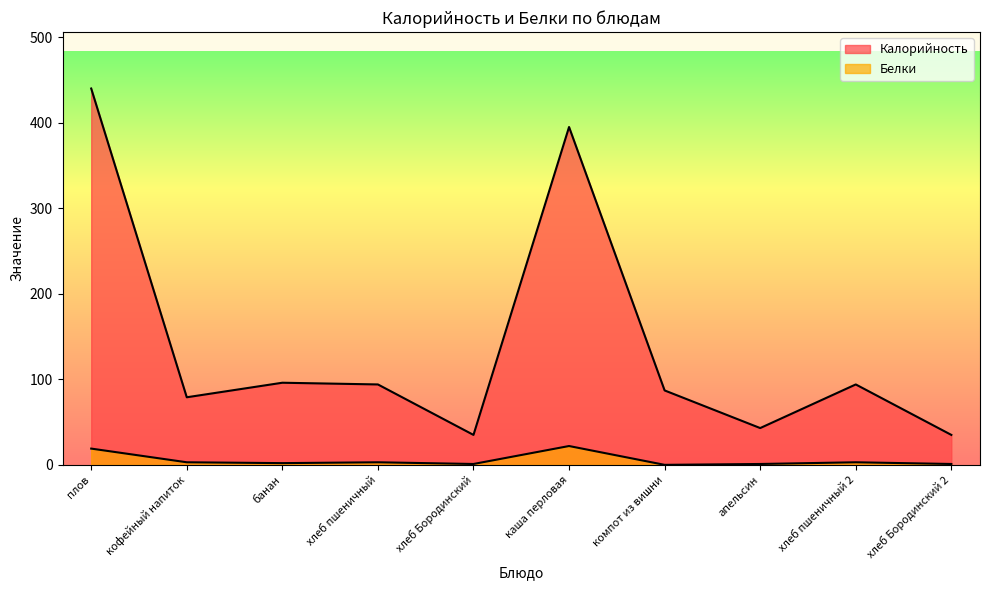

What is the difference between the second highest and minimum values in the Белки series?

19